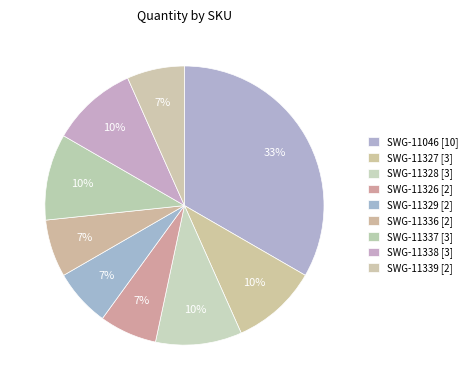

How many slices are in this pie chart?

9